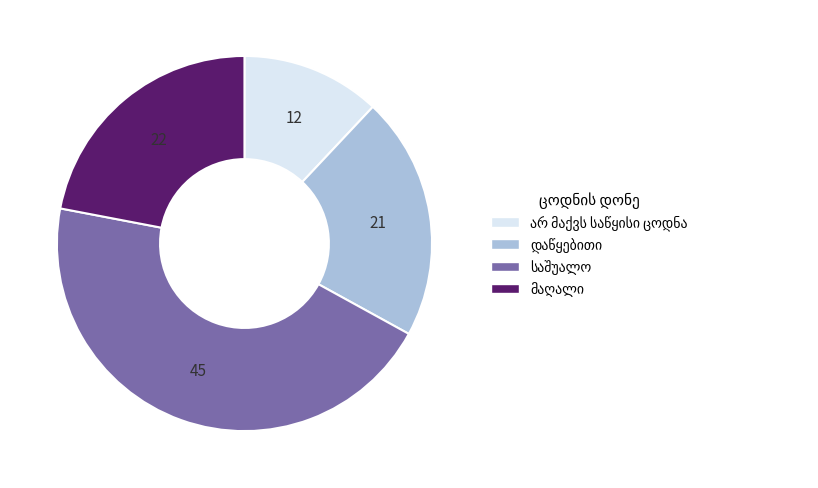

Is there a majority slice in this chart?

No